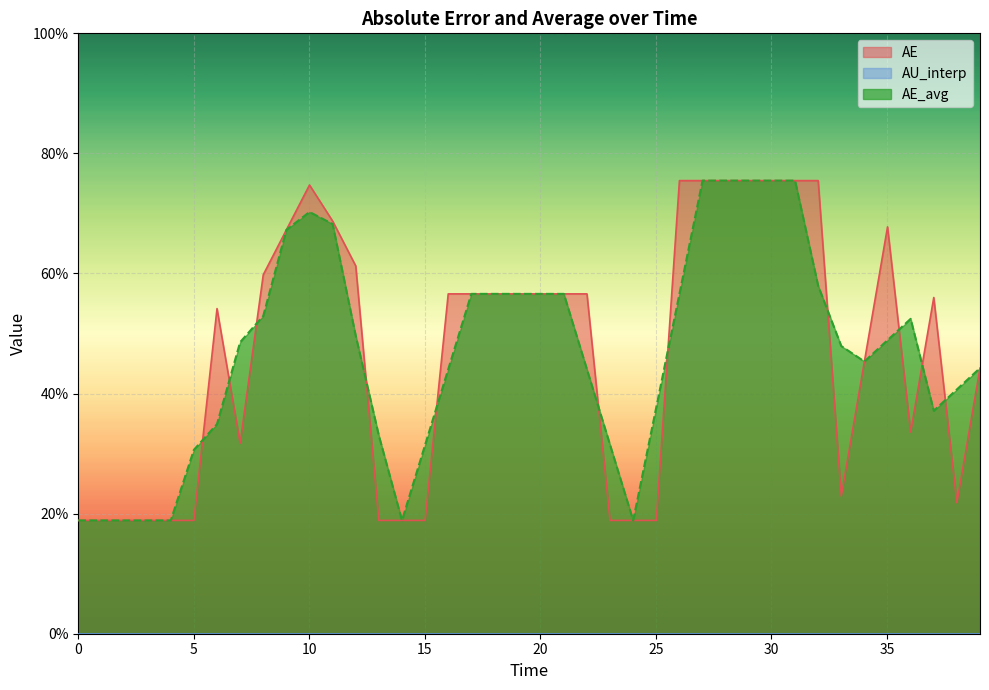

In AE, how many points are lower than both neighbors (excluding endpoints)?

4